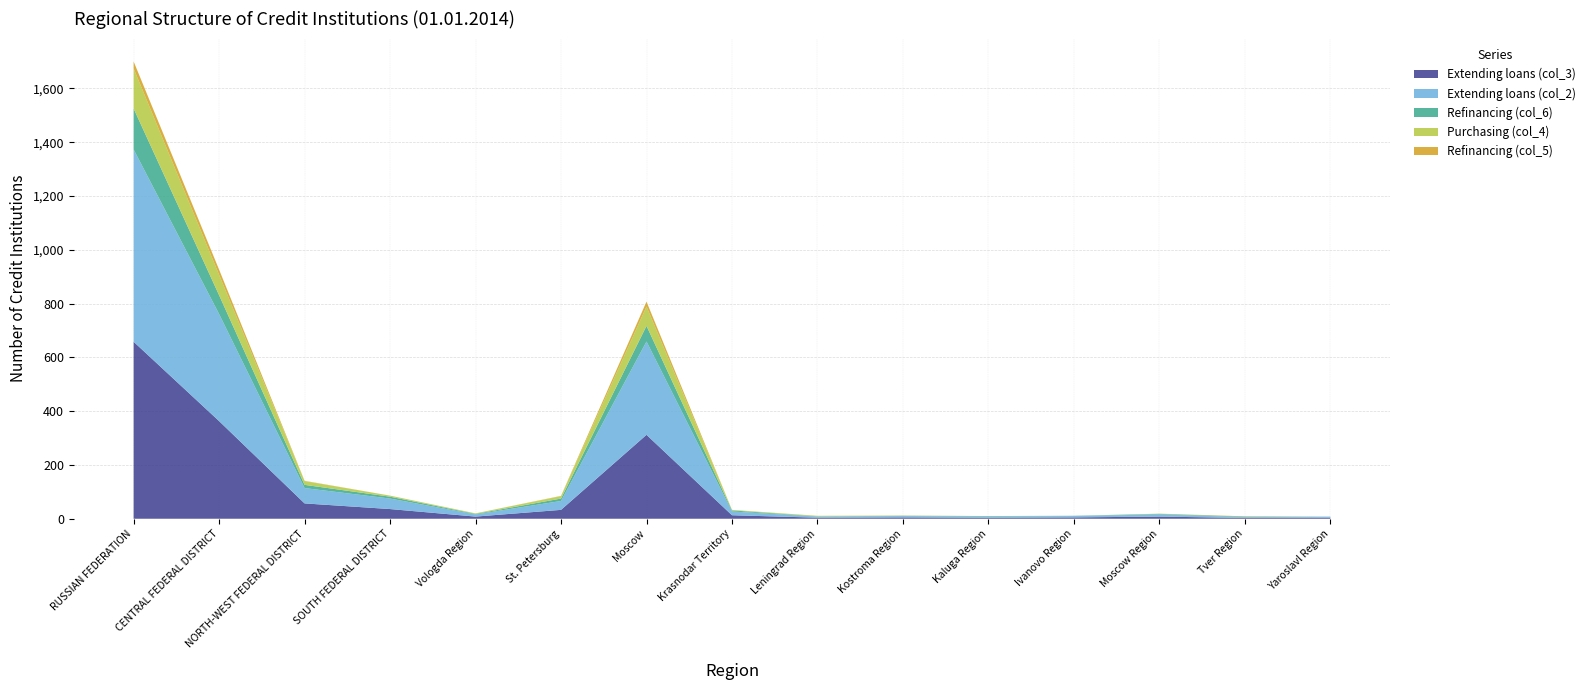

Reading right to left, extract all data points from this chart.

Extending loans (col_3): 4	3	8	5	4	5	4	13	312	33	8	36	57	363	658
Extending loans (col_2): 4	3	8	5	4	5	4	14	347	33	8	39	57	398	715
Refinancing (col_6): 0	2	2	1	2	1	1	4	58	9	2	7	12	70	152
Purchasing (col_4): 0	0	1	0	0	1	2	2	72	9	2	4	14	76	149
Refinancing (col_5): 0	1	0	0	0	0	0	0	18	1	0	0	1	19	26